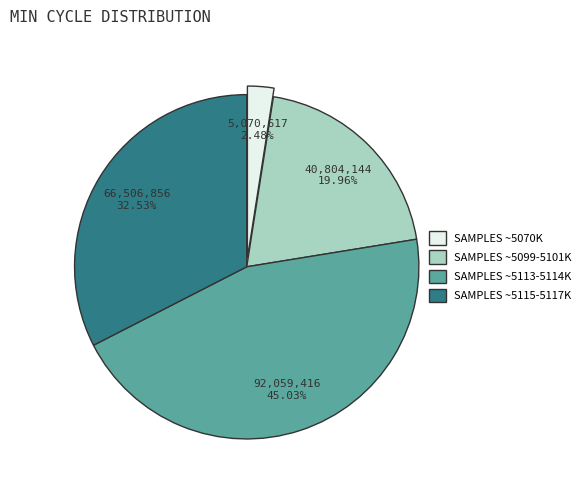

Which category has the biggest portion of the pie?

SAMPLES ~5113-5114K